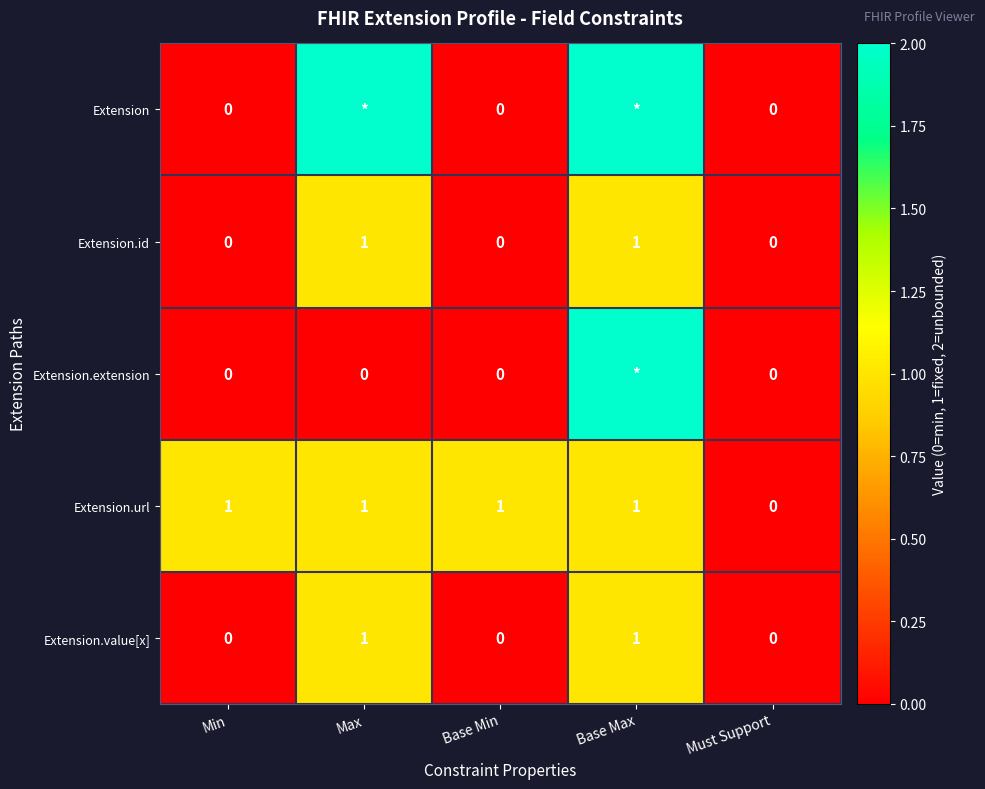

True or false: Extension.url has a value of 0 at Must Support.

True